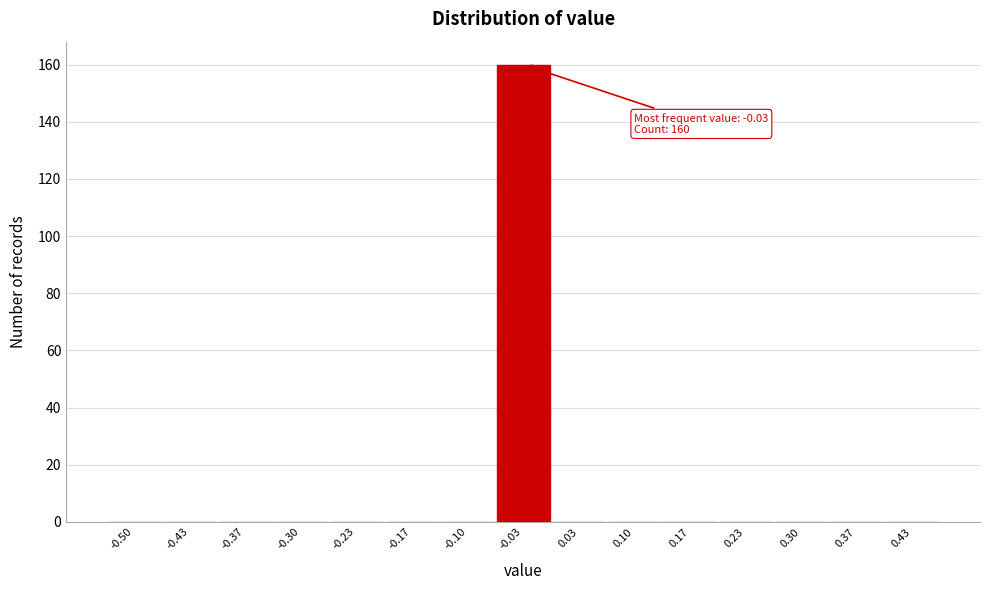

Reading right to left, list all the values displayed in this chart.

0.43=0	0.37=0	0.30=0	0.23=0	0.17=0	0.10=0	0.03=0	-0.03=160	-0.10=0	-0.17=0	-0.23=0	-0.30=0	-0.37=0	-0.43=0	-0.50=0